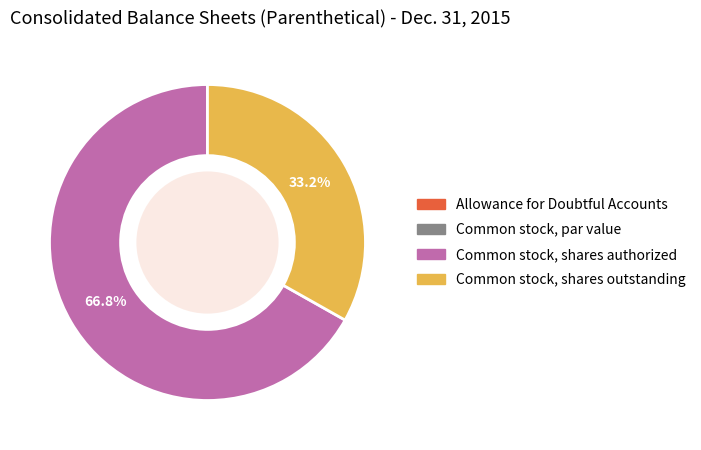

Is Common stock, shares outstanding the majority of the pie?

No